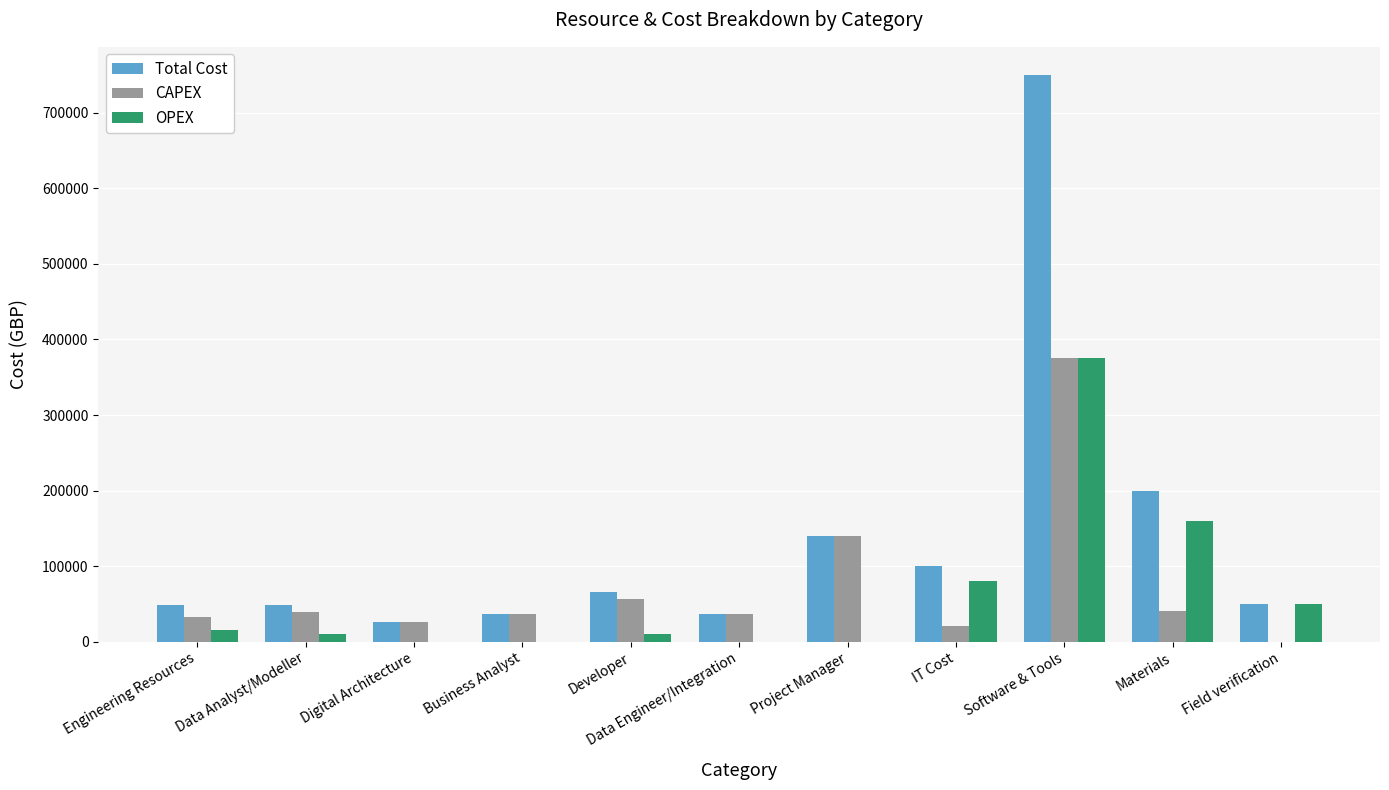

What is the sum of the CAPEX values at Data Engineer/Integration and Project Manager?

176000